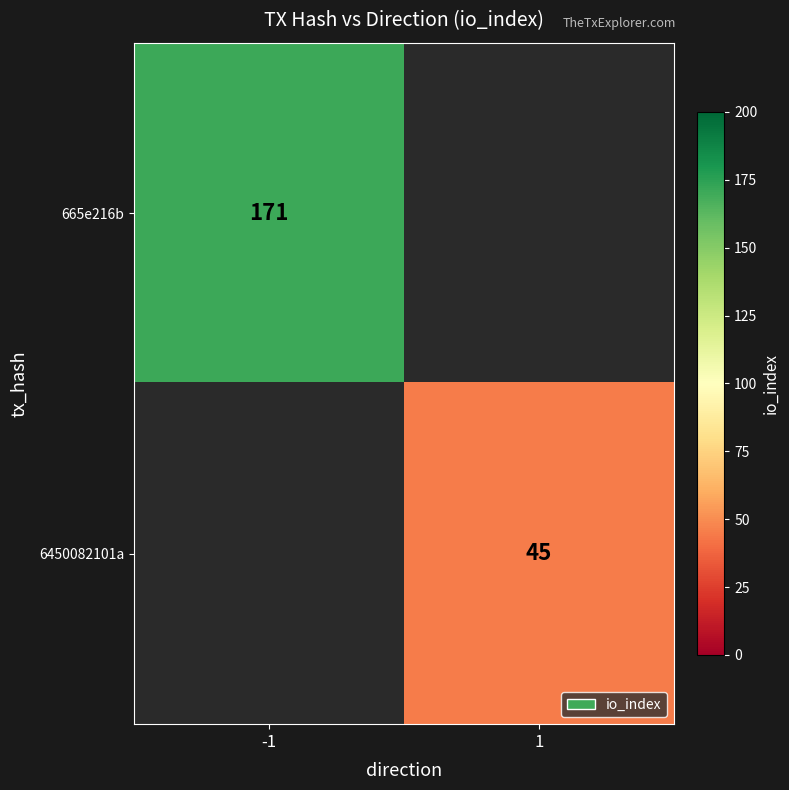

Is it true that 6450082101a equals 77 at 1?

False